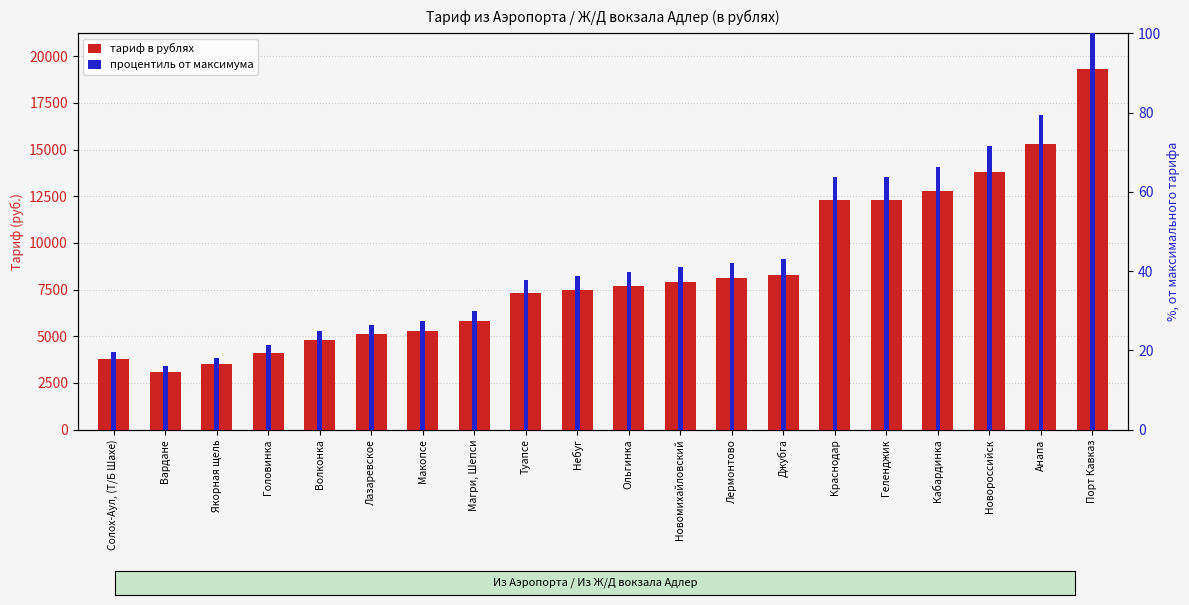

How many values in the тариф в рублях series exceed 7700?

9